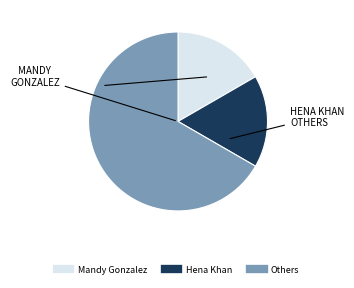

Does any single category account for the majority?

Yes